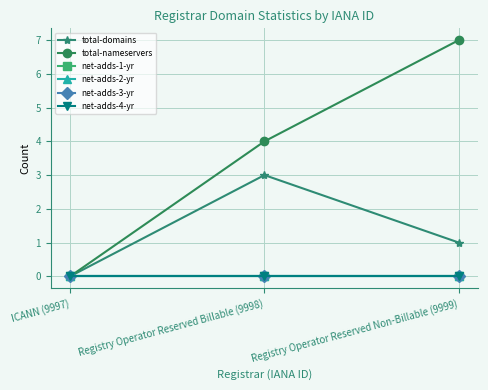

Is the value of total-nameservers at ICANN (9997) greater than the value of net-adds-4-yr at Registry Operator Reserved Non-Billable (9999)?

No